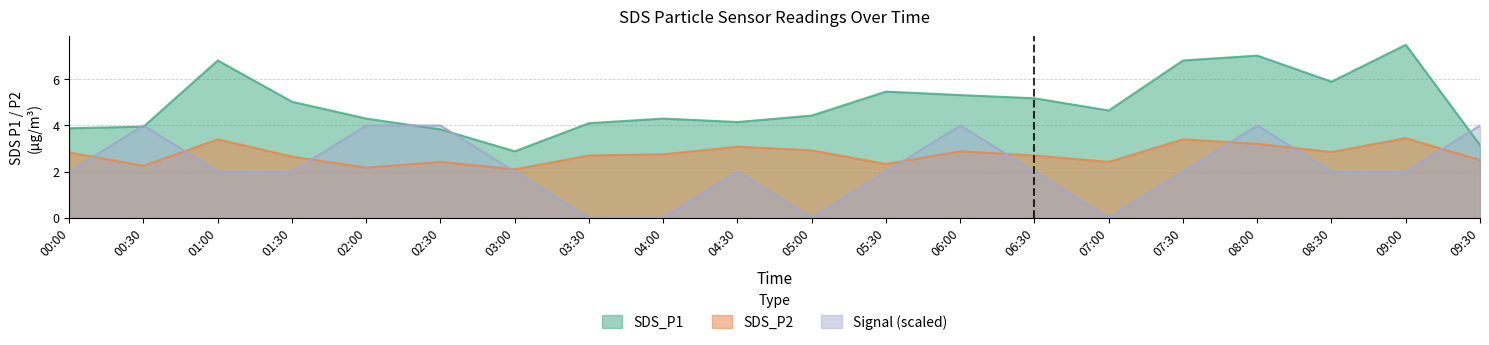

What position from the right is 04:00?

12